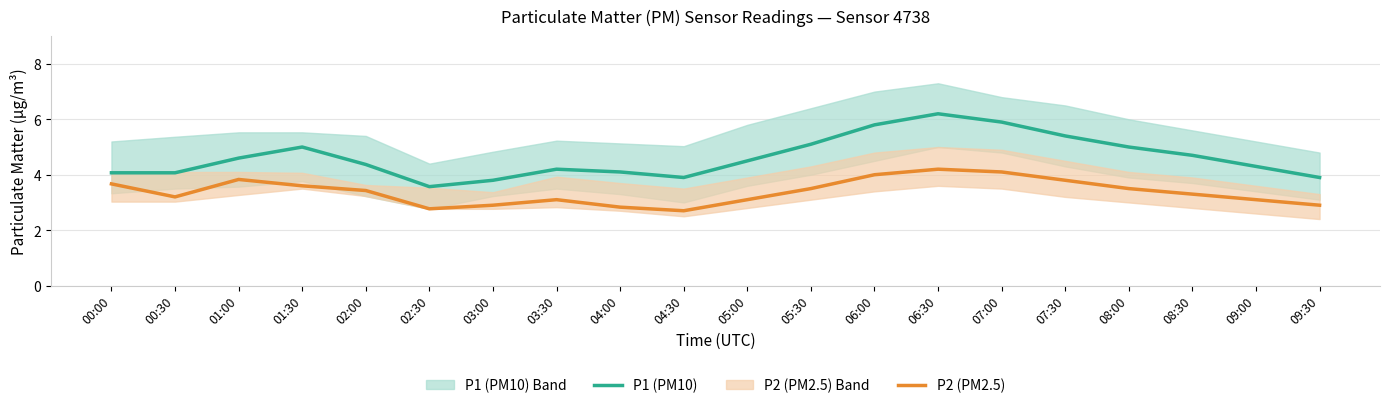

True or false: P1 (PM10) and P2 (PM2.5) cross at least once.

False